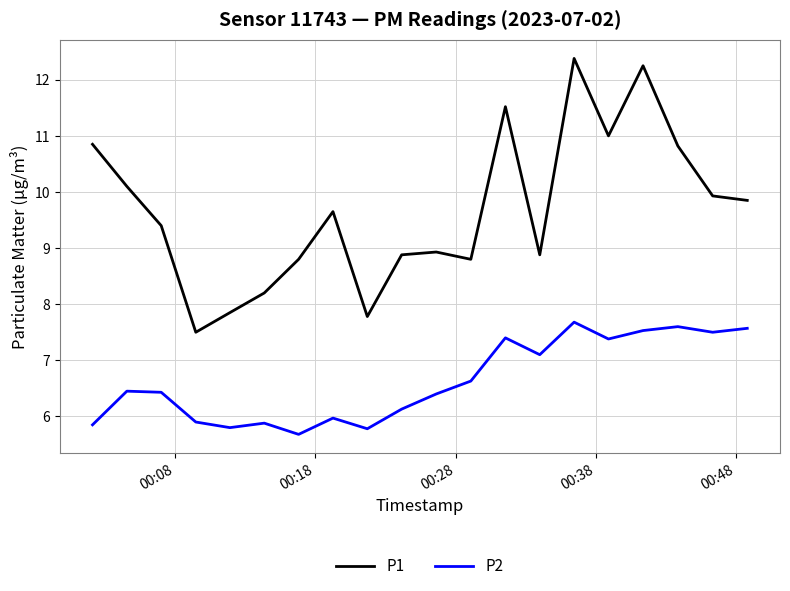

Which series has the largest range (max minus min)?

P1